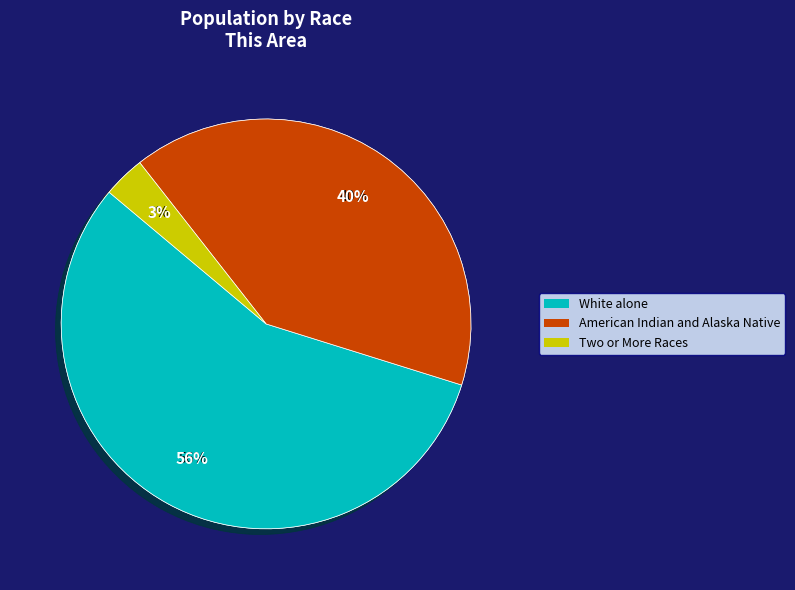

The Two or More Races slice represents 3% of the pie. True or false?

True